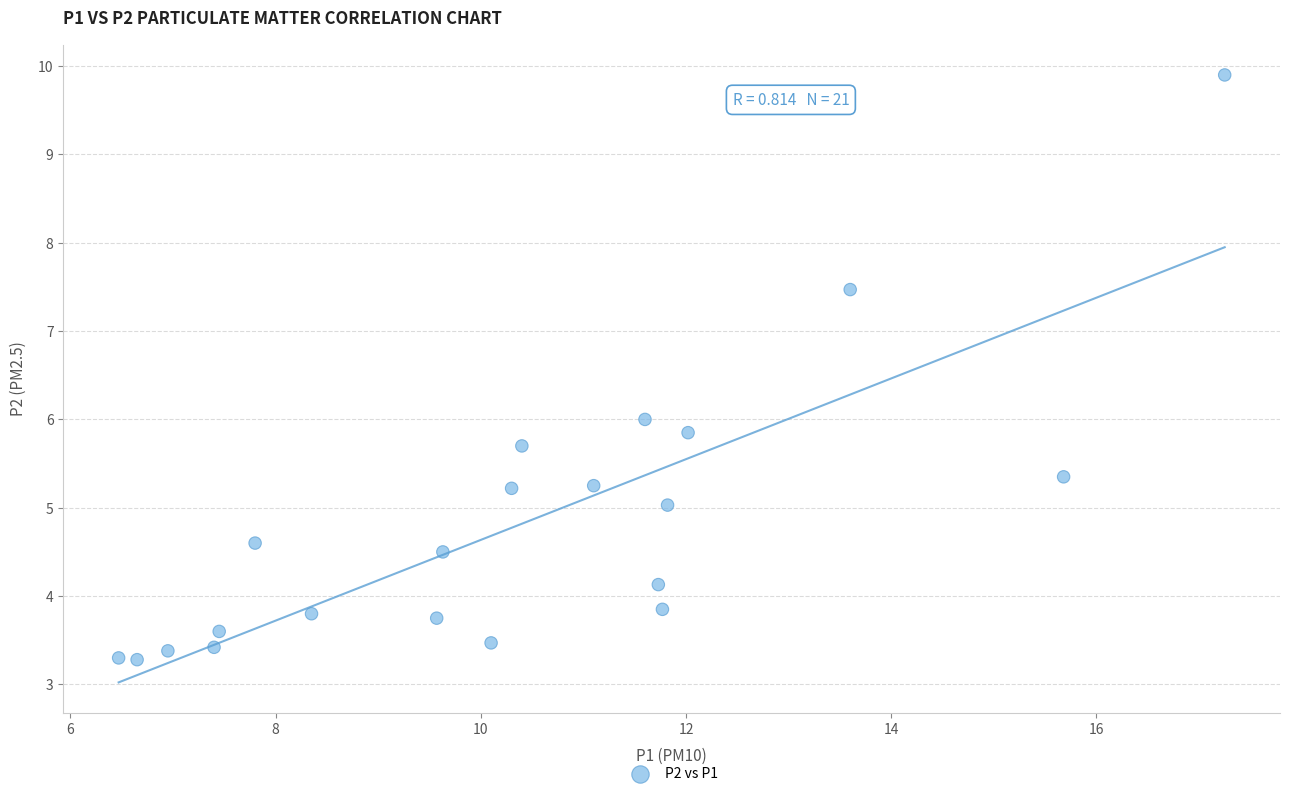

What is the range of Y values (max minus min)?

6.6